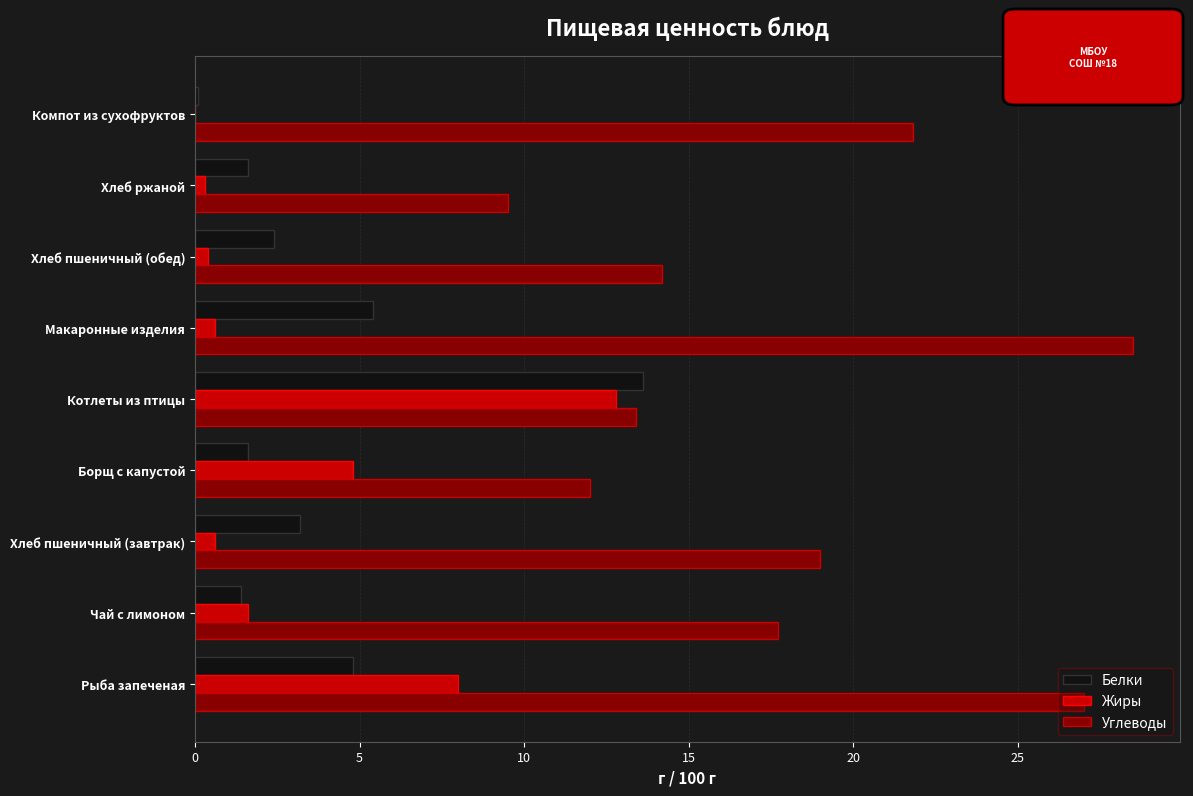

The Жиры series shows 0.6 at Макаронные изделия. True or false?

True